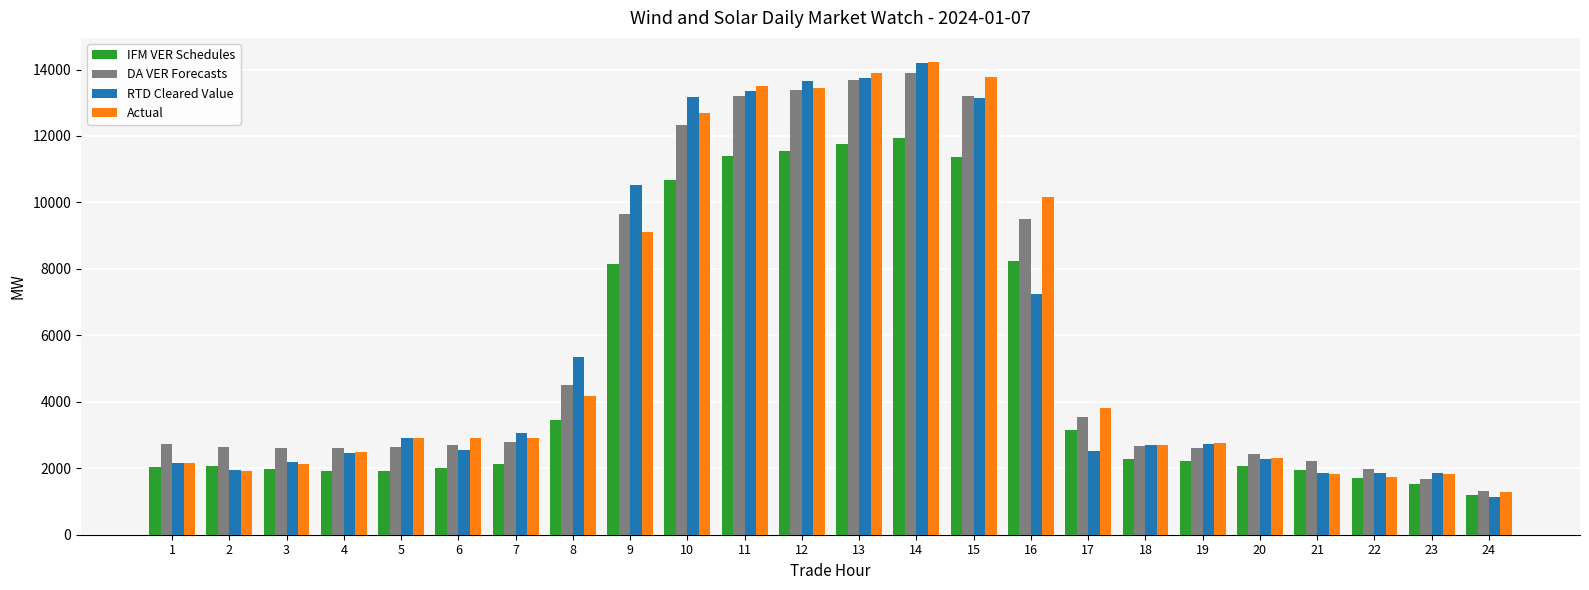

What is the total value across all series at 1?

9045.9